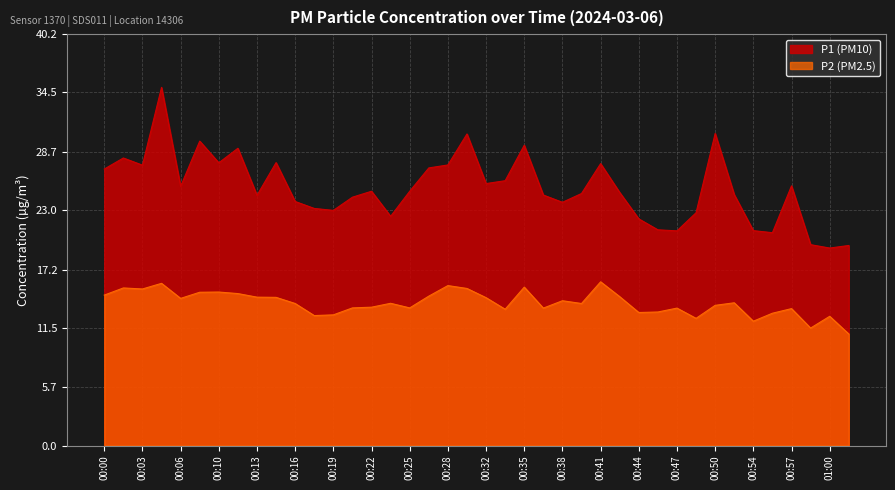

How many data points in P1 are less than 24?

14